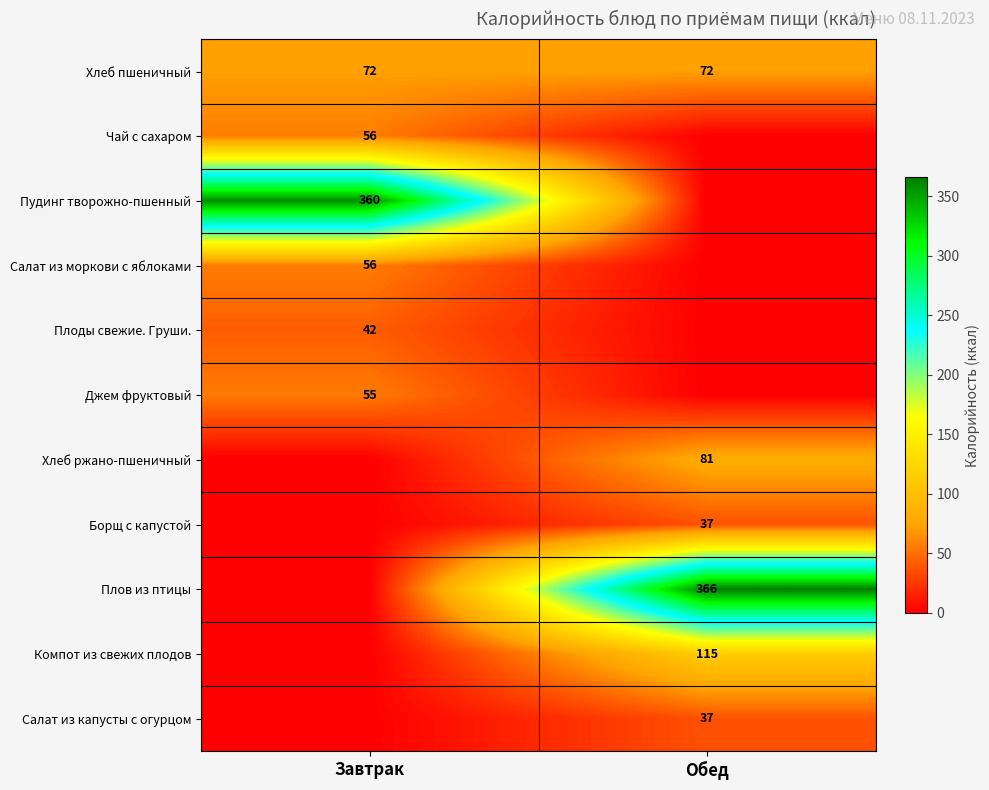

True or false: Хлеб пшеничный has a value of 72 at Обед.

True